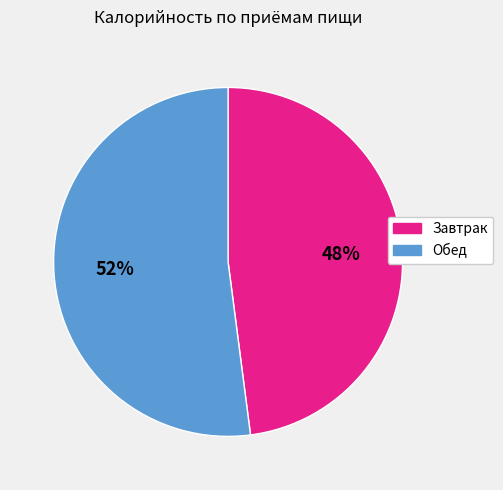

Rank the categories by value from highest to lowest.

Обед, Завтрак